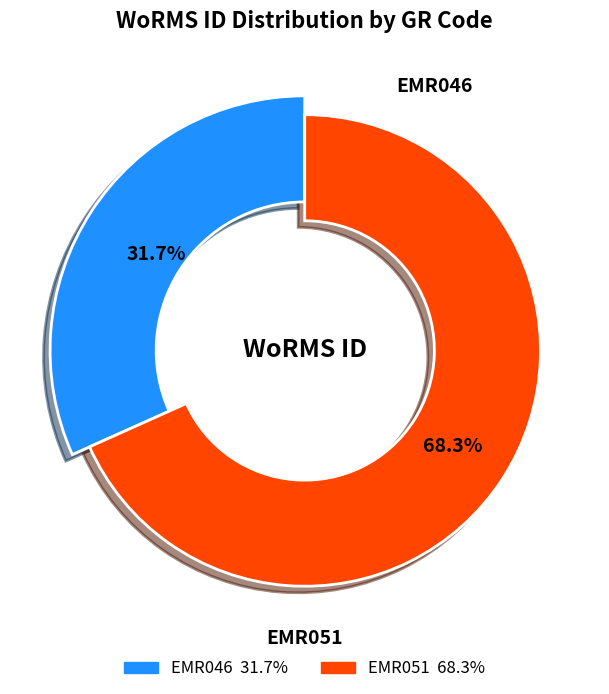

Is there a majority slice in this chart?

Yes